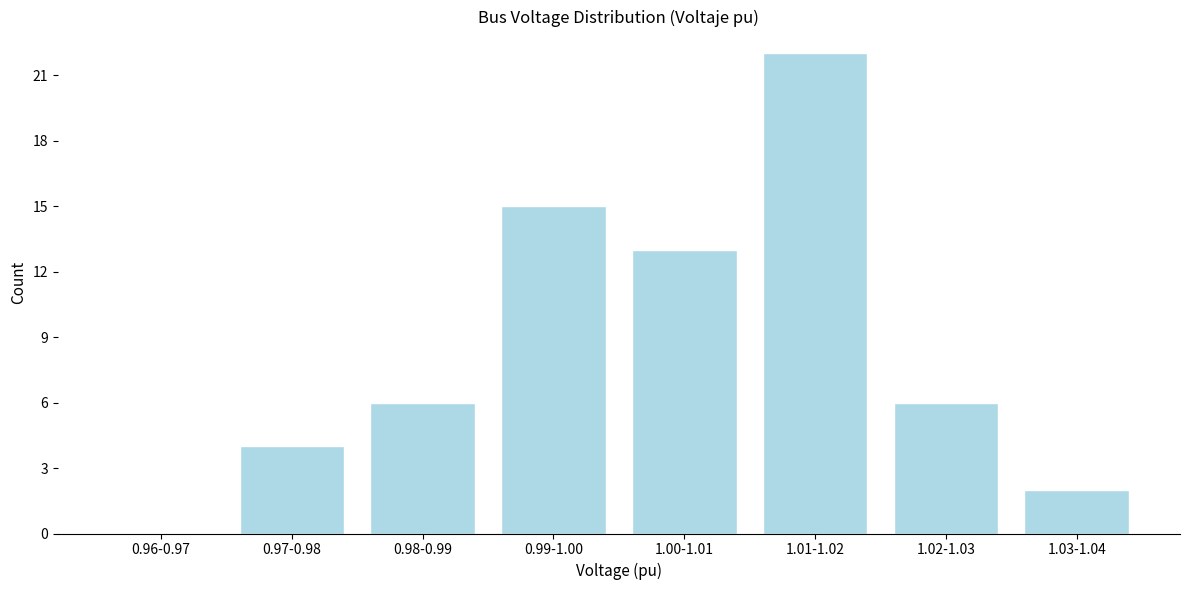

Reading left to right, list all the values displayed in this chart.

0.96-0.97=0	0.97-0.98=4	0.98-0.99=6	0.99-1.00=15	1.00-1.01=13	1.01-1.02=22	1.02-1.03=6	1.03-1.04=2